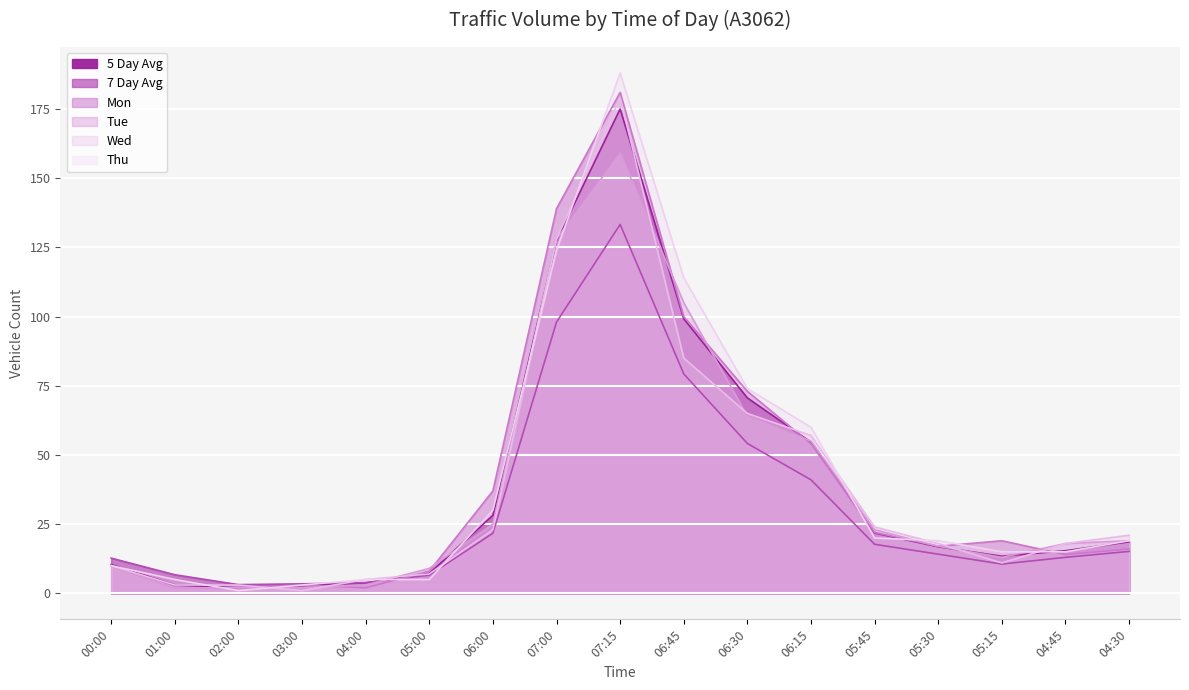

What is the minimum value for Tue?

2.0